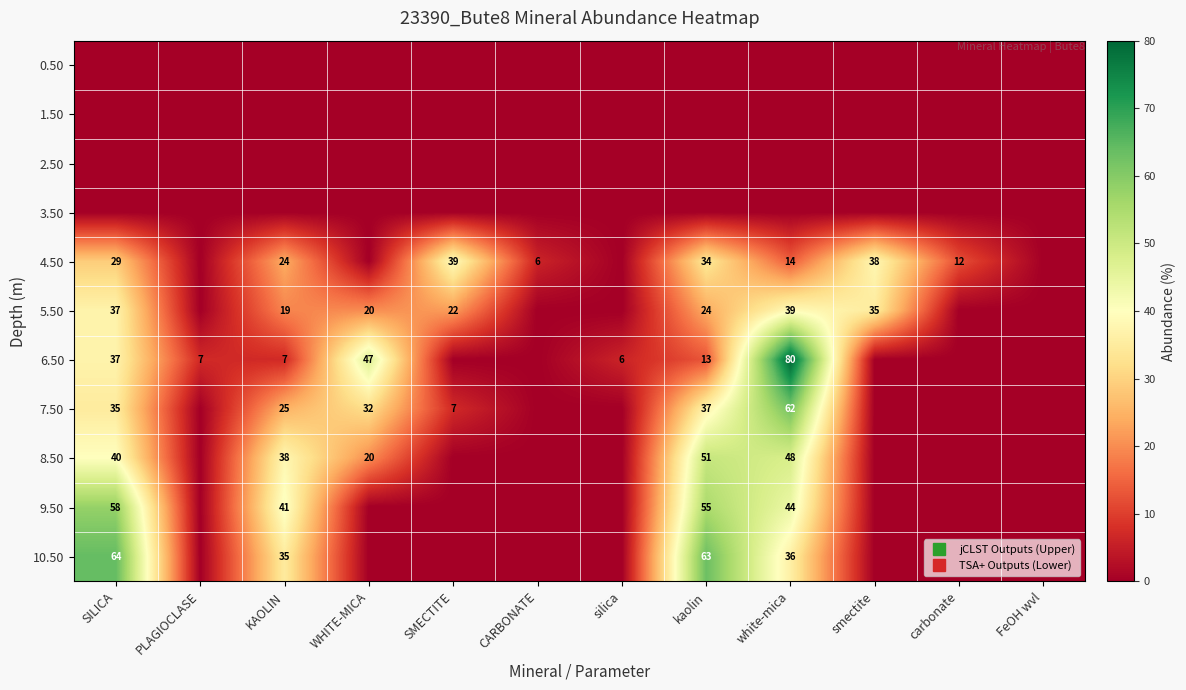

Where is 4.50 nearest to the value 19?

KAOLIN